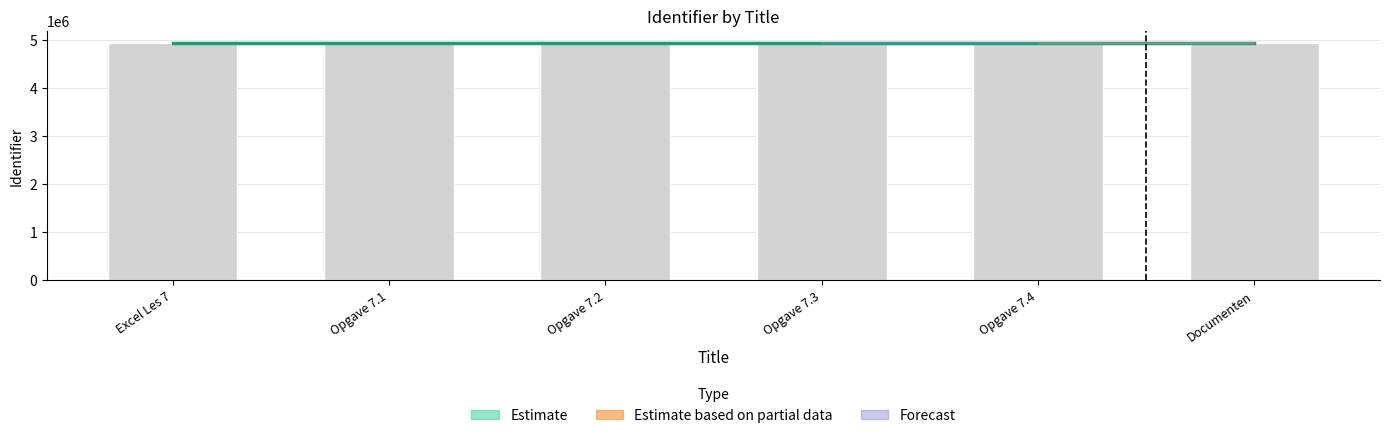

Which category has the highest value across all series?

Documenten